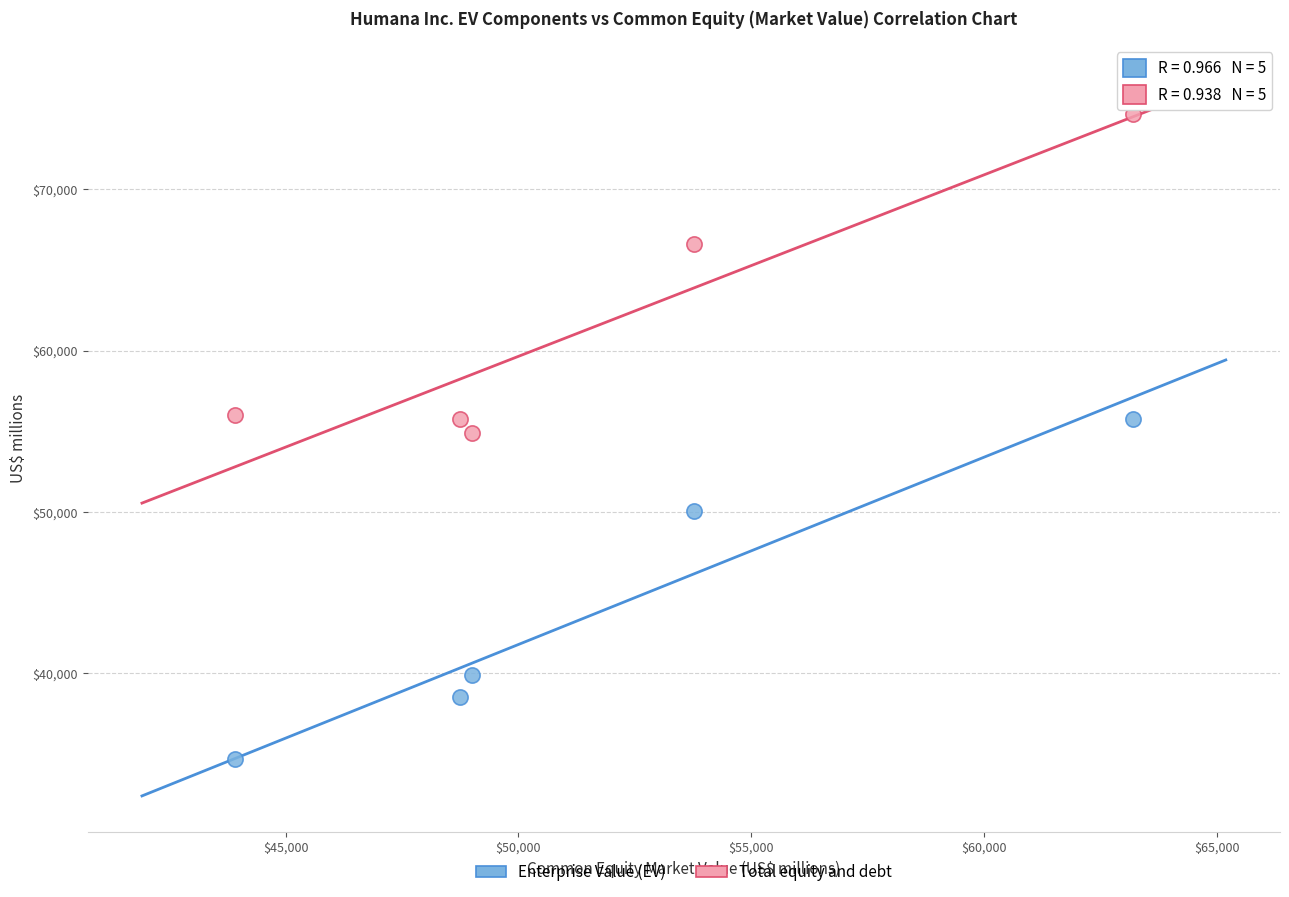

What is the X range (max minus min) for the scatter plot?

19284